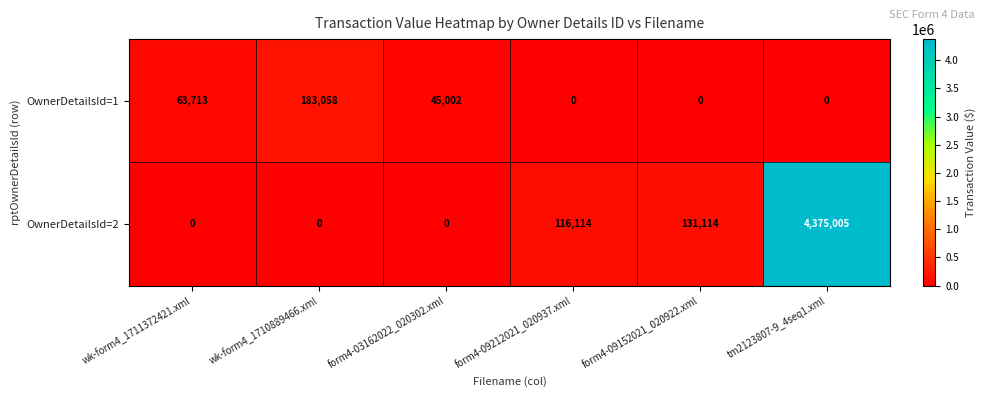

What is the difference between the maximum and second lowest values in the OwnerDetailsId=2 series?

4375005